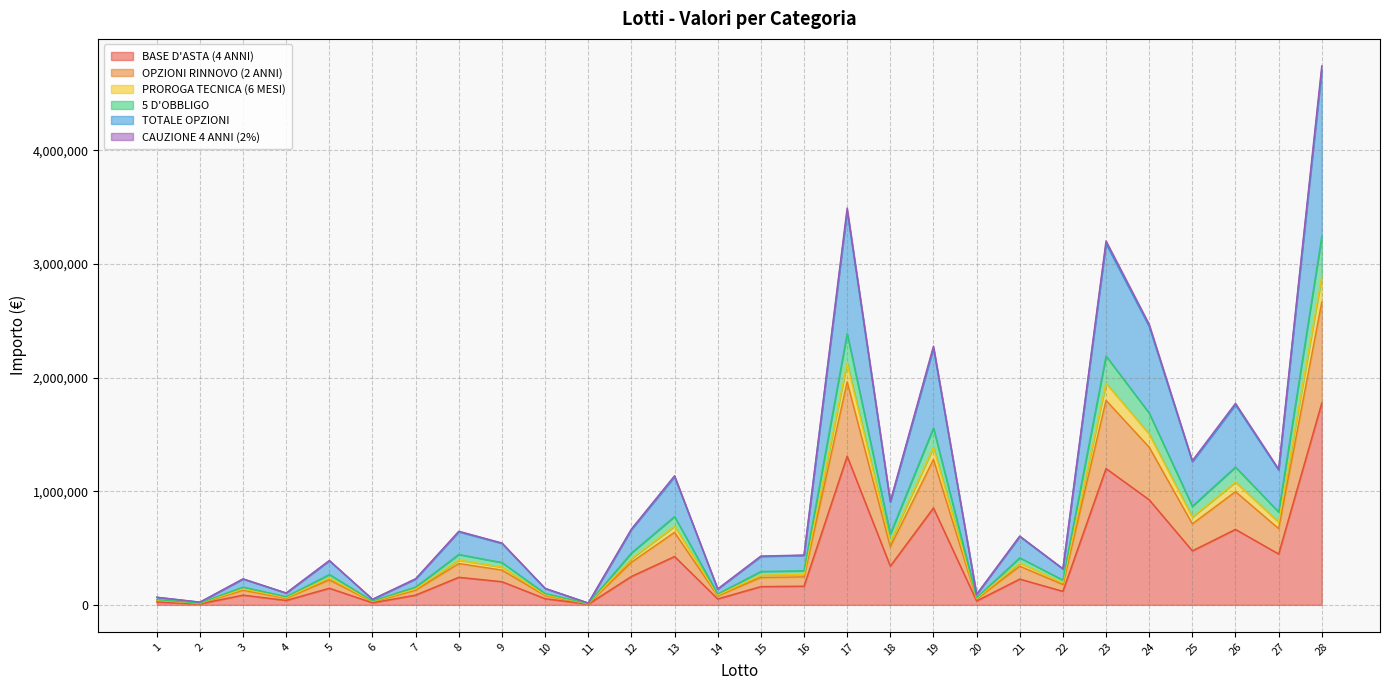

Reading left to right, transcribe all the data shown in this chart.

BASE D'ASTA (4 ANNI): 1=25200.0	2=9000.0	3=85840.0	4=39200.0	5=146400.0	6=18400.0	7=86120.0	8=242700.0	9=204000.0	10=54480.0	11=6120.0	12=250020.0	13=425520.0	14=52600.0	15=160860.0	16=164240.0	17=1307600.0	18=341260.0	19=852560.0	20=34440.0	21=226880.0	22=119320.0	23=1199320.0	24=924600.0	25=475200.0	26=664160.0	27=447520.0	28=1776000.0
OPZIONI RINNOVO (2 ANNI): 1=37800.0	2=13500.0	3=128760.0	4=58800.0	5=219600.0	6=27600.0	7=129180.0	8=364050.0	9=306000.0	10=81720.0	11=9180.0	12=375030.0	13=638280.0	14=78900.0	15=241290.0	16=246360.0	17=1961400.0	18=511890.0	19=1278840.0	20=51660.0	21=340320.0	22=178980.0	23=1798980.0	24=1386900.0	25=712800.0	26=996240.0	27=671280.0	28=2664000.0
PROROGA TECNICA (6 MESI): 1=40950.0	2=14625.0	3=139490.0	4=63700.0	5=237900.0	6=29900.0	7=139945.0	8=394387.5	9=331500.0	10=88530.0	11=9945.0	12=406282.5	13=691470.0	14=85475.0	15=261397.5	16=266890.0	17=2124850.0	18=554547.5	19=1385410.0	20=55965.0	21=368680.0	22=193895.0	23=1948895.0	24=1502475.0	25=772200.0	26=1079260.0	27=727220.0	28=2886000.0
5 D'OBBLIGO: 1=45990.0	2=16425.0	3=156658.0	4=71540.0	5=267180.0	6=33580.0	7=157169.0	8=442927.5	9=372300.0	10=99426.0	11=11169.0	12=456286.5	13=776574.0	14=95995.0	15=293569.5	16=299738.0	17=2386370.0	18=622799.5	19=1555922.0	20=62853.0	21=414056.0	22=217759.0	23=2188759.0	24=1687395.0	25=867240.0	26=1212092.0	27=816724.0	28=3241200.0
TOTALE OPZIONI: 1=66780.0	2=23850.0	3=227476.0	4=103880.0	5=387960.0	6=48760.0	7=228218.0	8=643155.0	9=540600.0	10=144372.0	11=16218.0	12=662553.0	13=1127628.0	14=139390.0	15=426279.0	16=435236.0	17=3465140.0	18=904339.0	19=2259284.0	20=91266.0	21=601232.0	22=316198.0	23=3178198.0	24=2450190.0	25=1259280.0	26=1760024.0	27=1185928.0	28=4706400.0
CAUZIONE 4 ANNI (2%): 1=67284.0	2=24030.0	3=229192.8	4=104664.0	5=390888.0	6=49128.0	7=229940.4	8=648009.0	9=544680.0	10=145461.6	11=16340.4	12=667553.4	13=1136138.4	14=140442.0	15=429496.2	16=438520.8	17=3491292.0	18=911164.2	19=2276335.2	20=91954.8	21=605769.6	22=318584.4	23=3202184.4	24=2468682.0	25=1268784.0	26=1773307.2	27=1194878.4	28=4741920.0